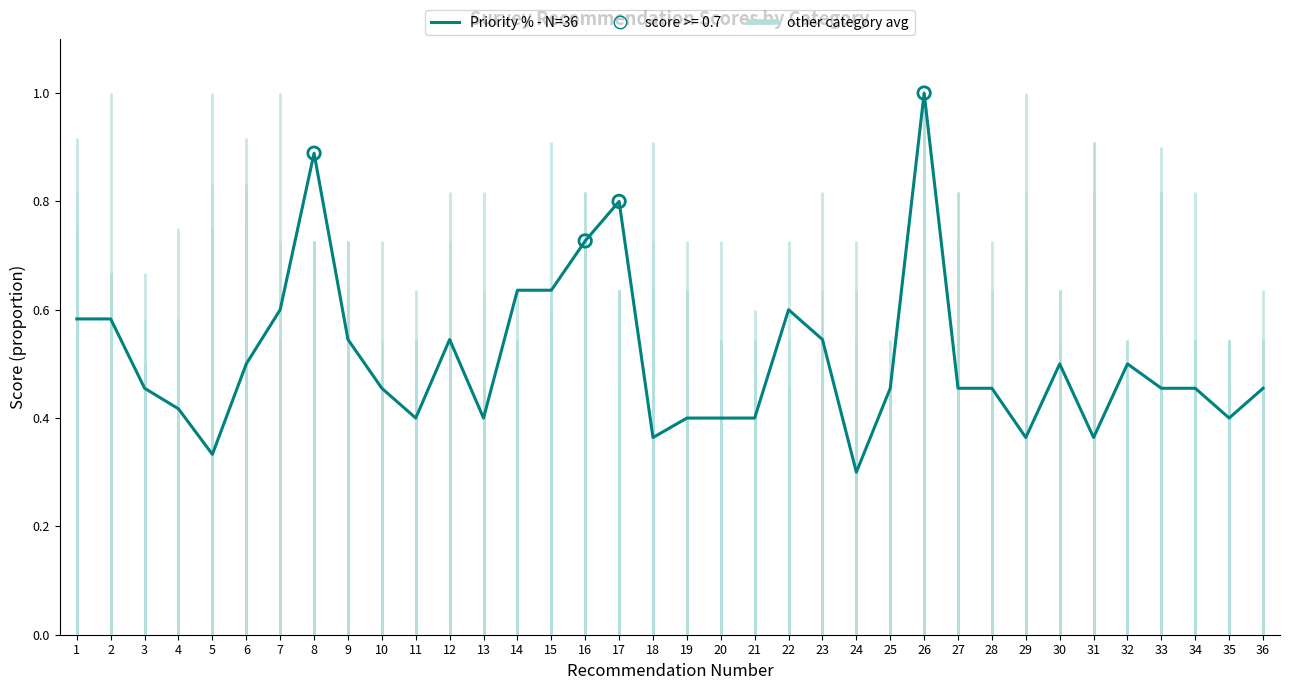

Between 30 and 2, which is larger?

2